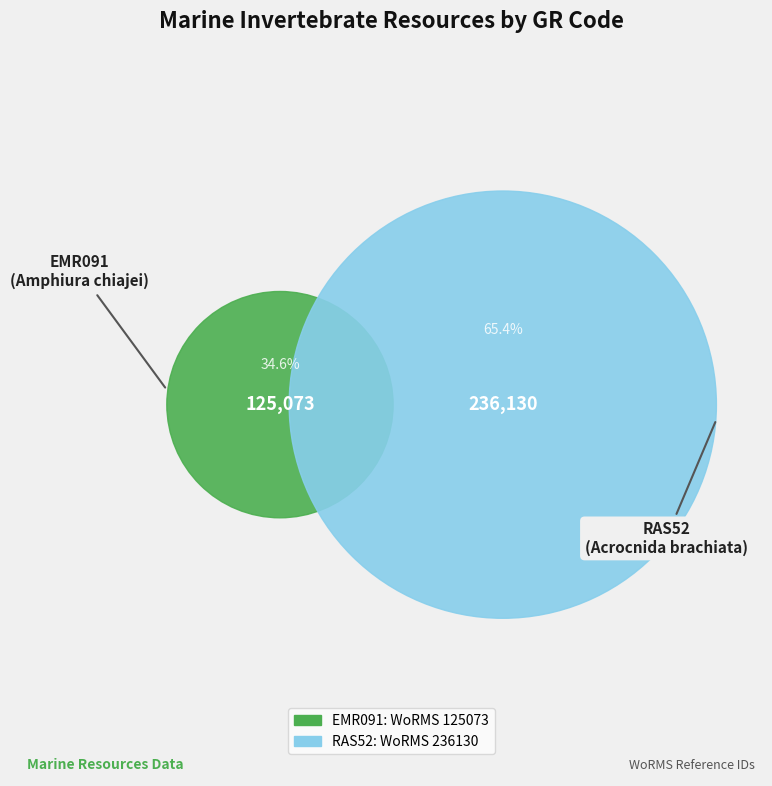

To the nearest percent, what is the difference between the largest and smallest slice percentages?

31%